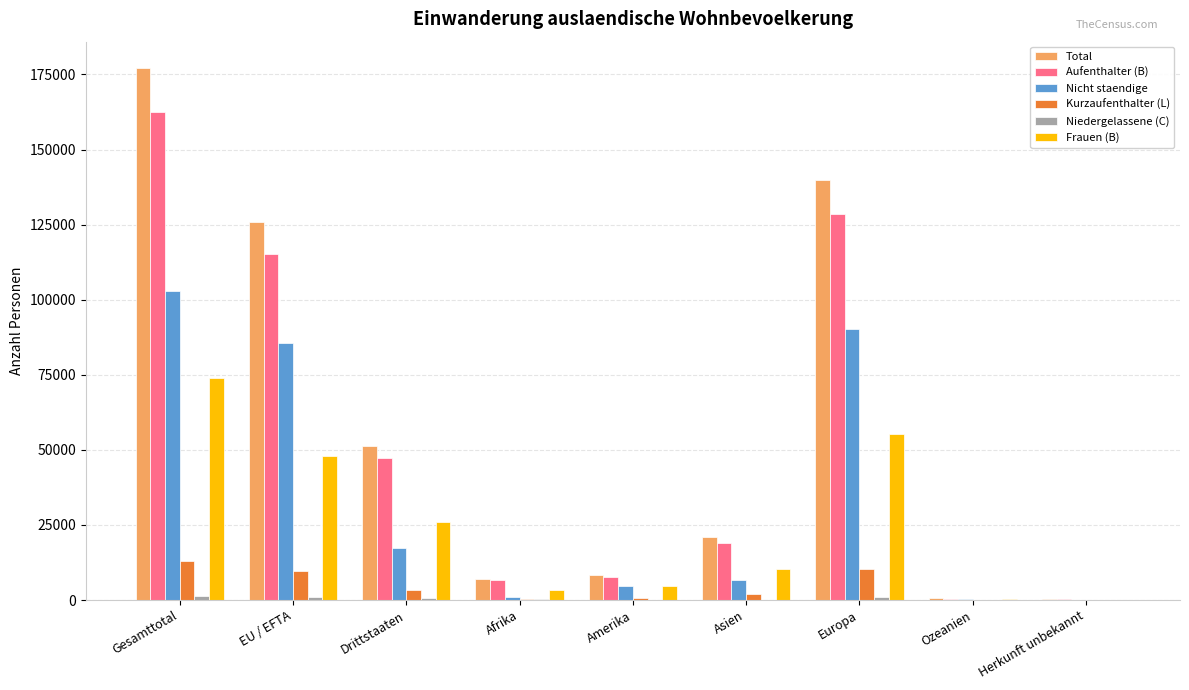

What is the greatest value displayed?

177070